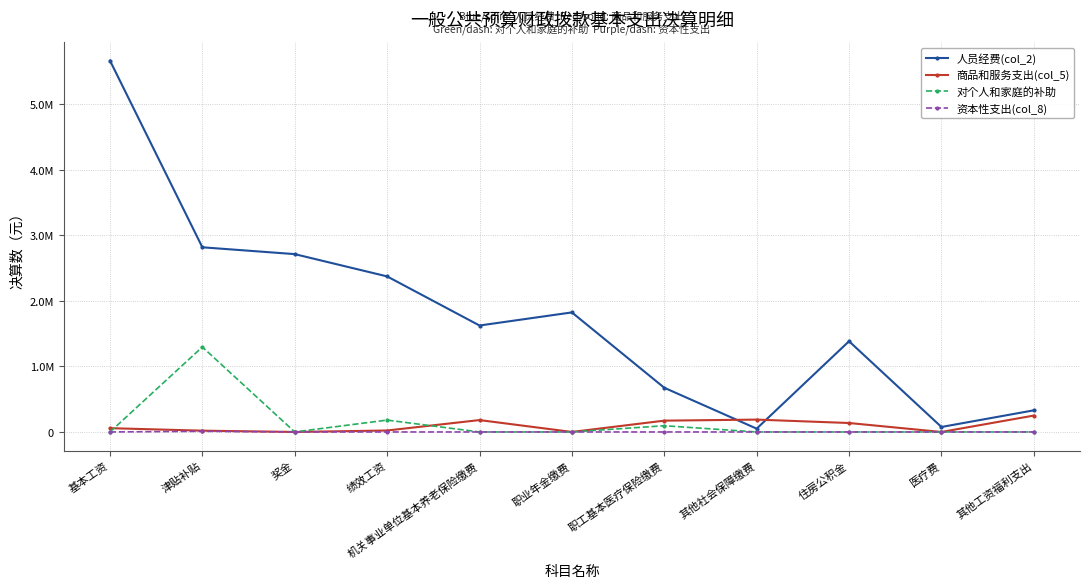

Does the chart have visible grid lines?

Yes